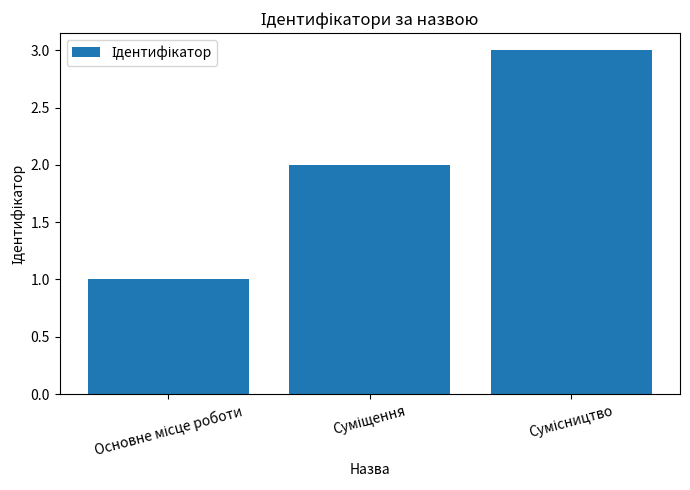

What is the greatest value displayed?

3